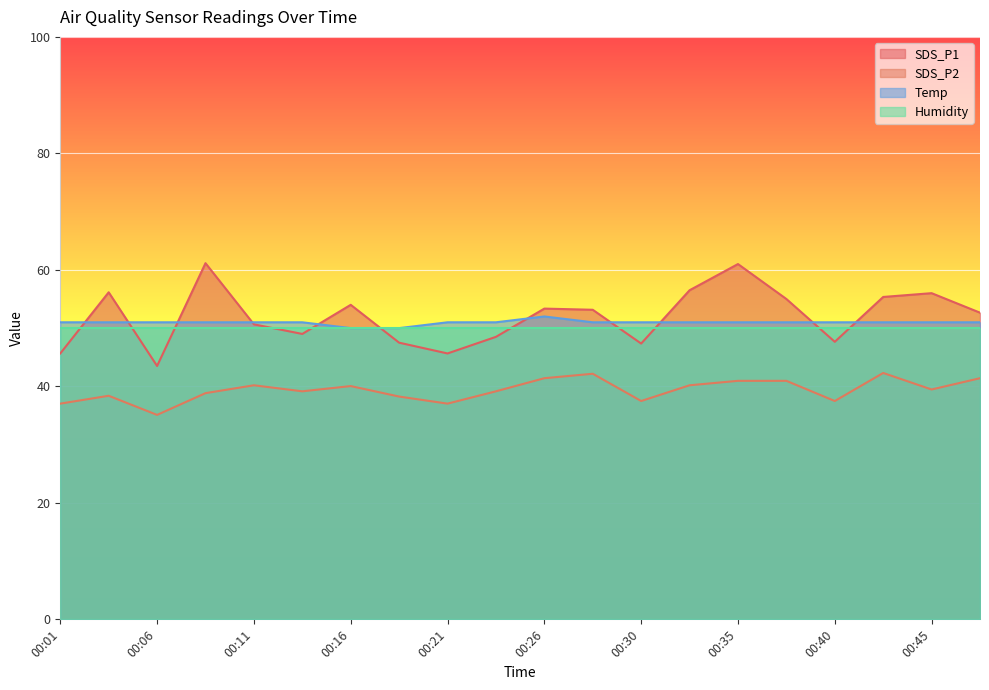

True or false: Temp and SDS_P2 cross at least once.

False